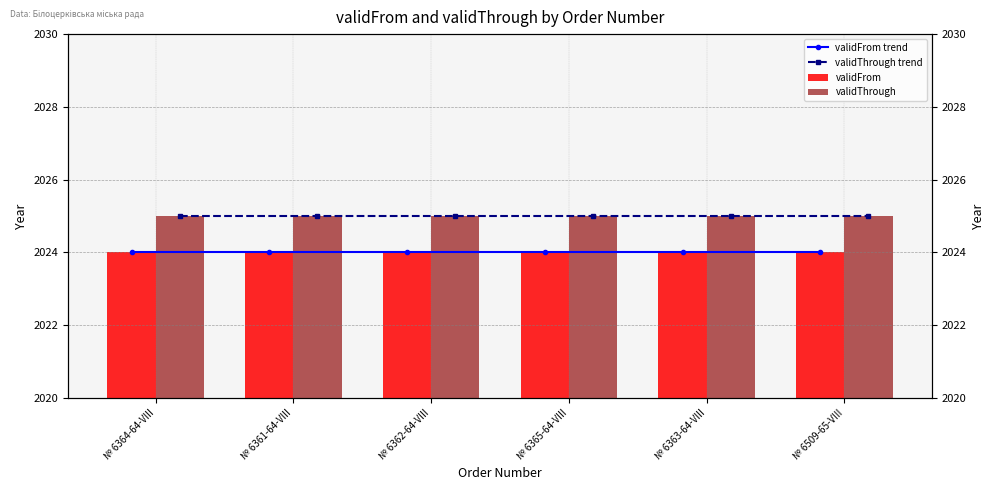

Rank the categories by validThrough value from highest to lowest.

№ 6364-64-VIII, № 6361-64-VIII, № 6362-64-VIII, № 6365-64-VIII, № 6363-64-VIII, № 6509-65-VIII